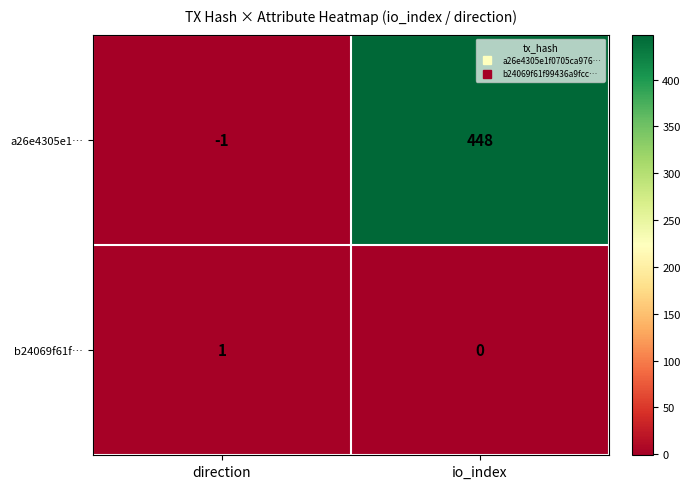

Is it true that b24069f61f… equals 0 at io_index?

True